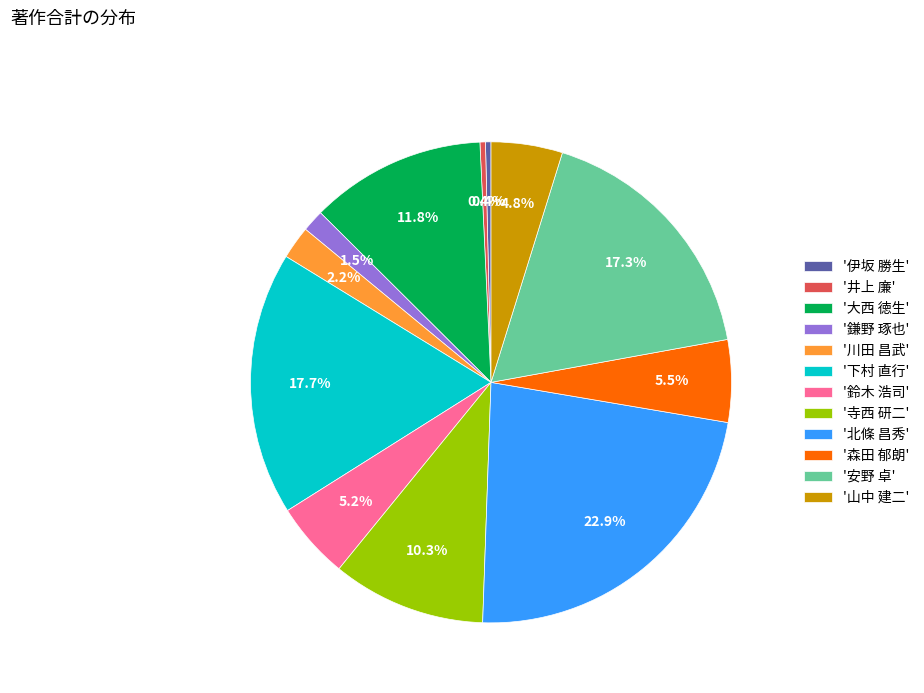

Between '寺西 研二' and '北條 昌秀', which is larger?

'北條 昌秀'